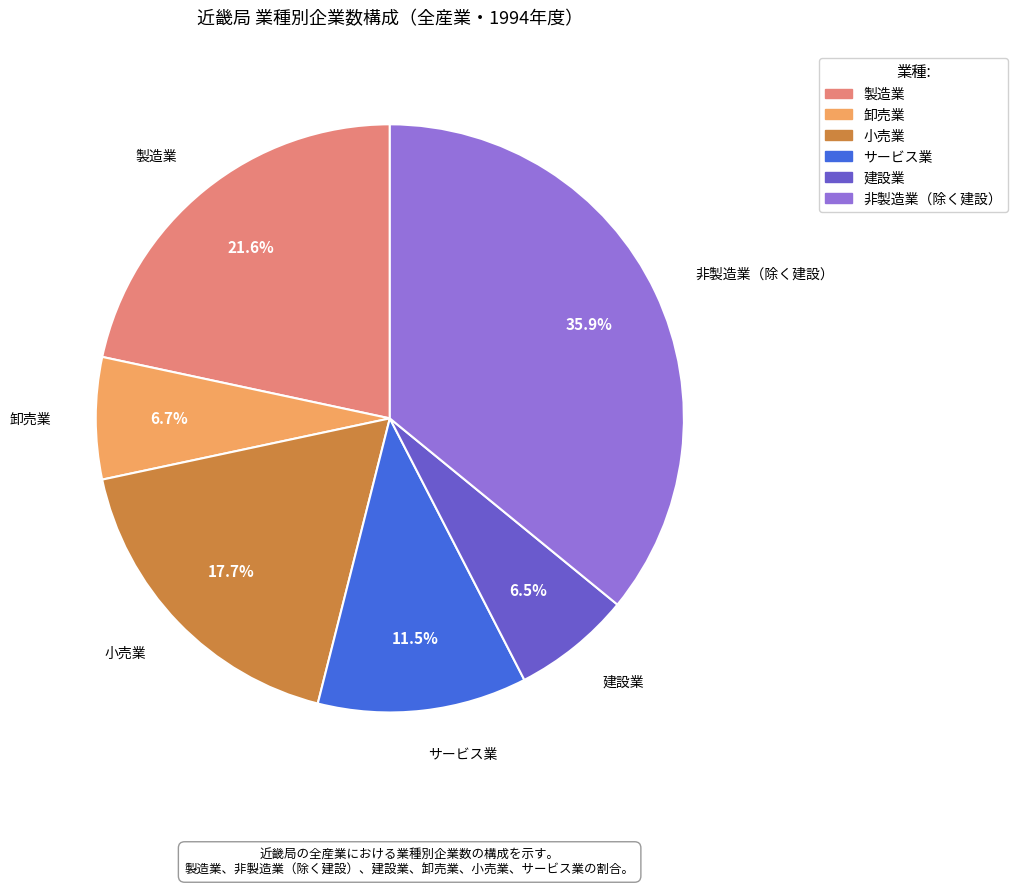

Is there any slice that represents more than half of the pie?

No